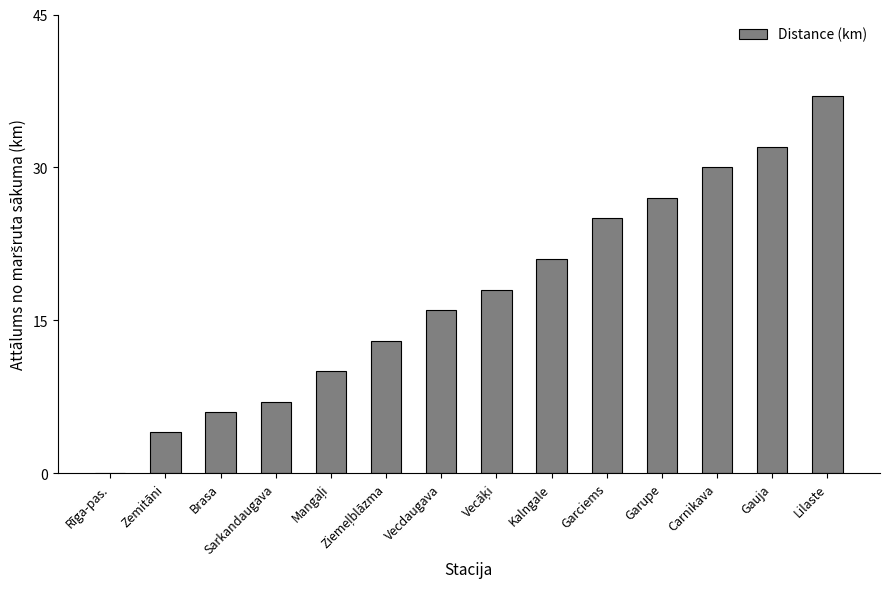

What is the change in value from Kalngale to Carnikava?

+9